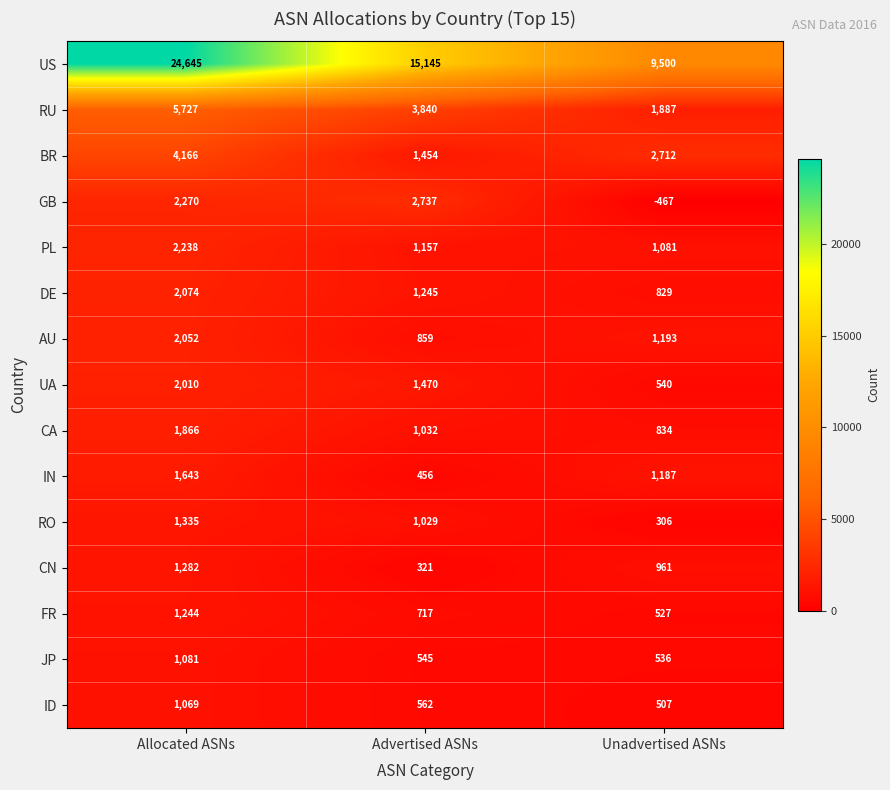

At Allocated ASNs, list the series in order from smallest to largest.

ID, JP, FR, CN, RO, IN, CA, UA, AU, DE, PL, GB, BR, RU, US